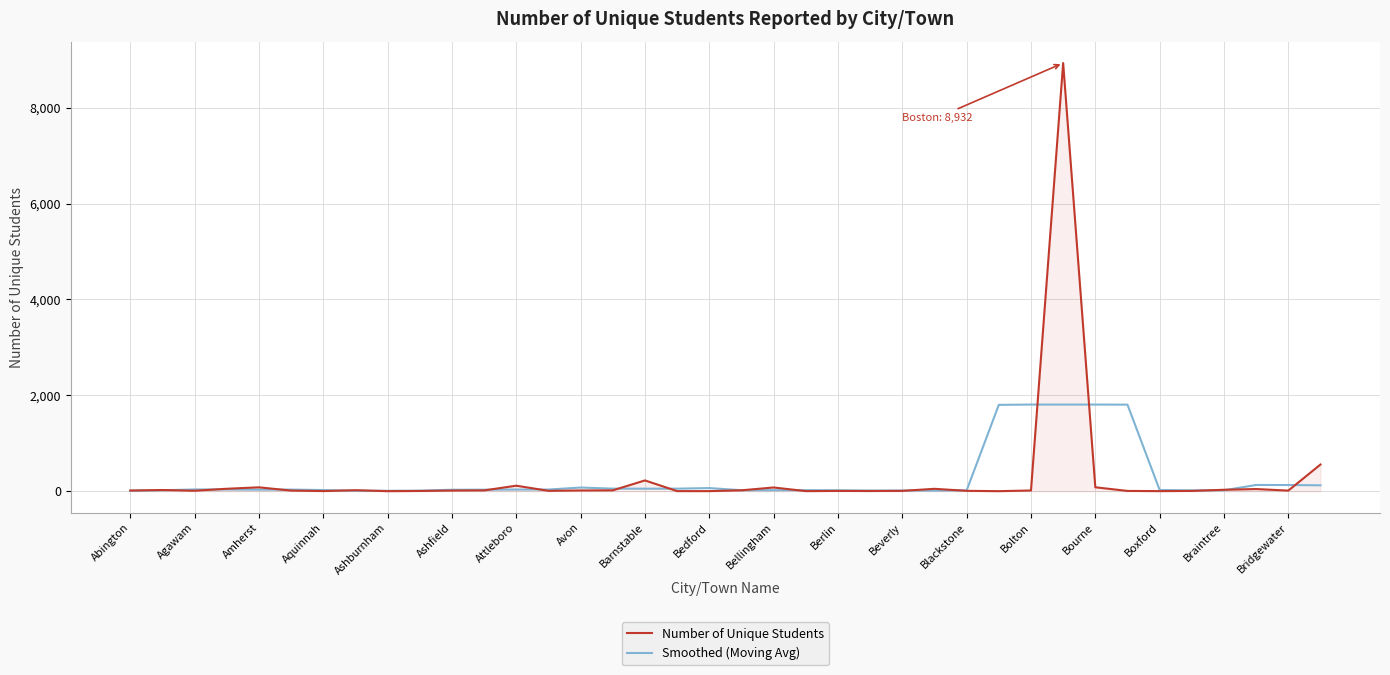

What is the maximum value shown in the chart?

8932.0